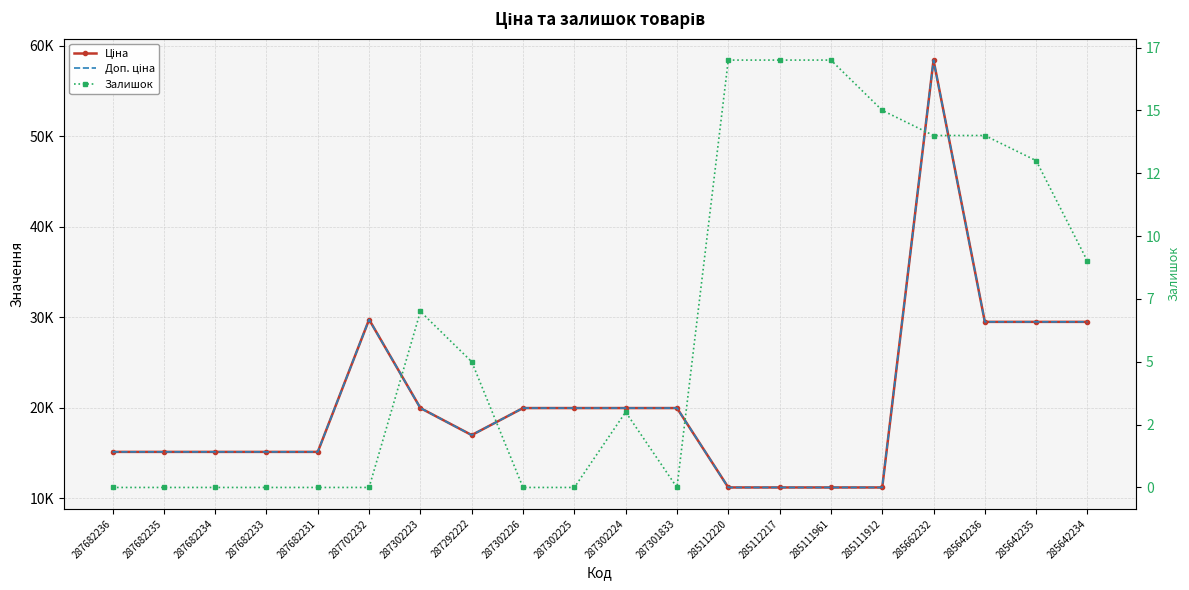

What is the difference between the maximum and minimum values in the Залишок series?

17.0